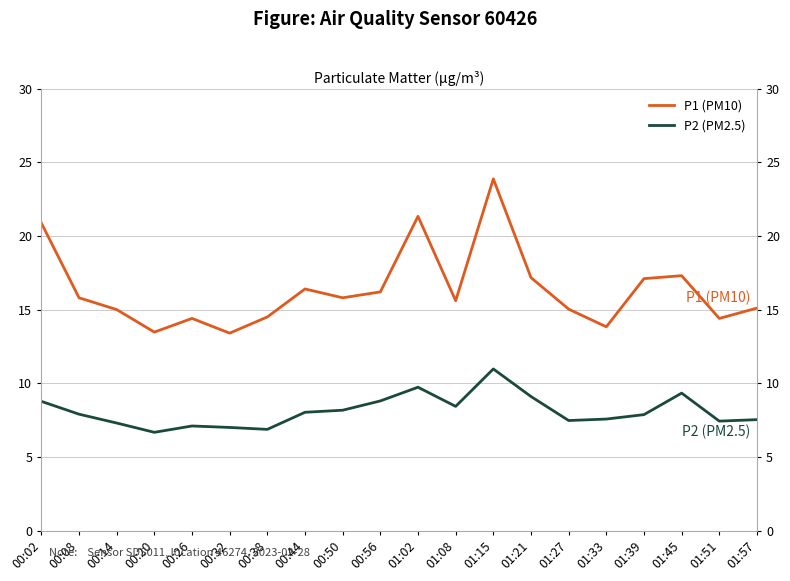

Rank the categories by P2 (PM2.5) value from lowest to highest.

00:20, 00:38, 00:32, 00:26, 00:14, 01:51, 01:27, 01:57, 01:33, 01:39, 00:08, 00:44, 00:50, 01:08, 00:02, 00:56, 01:21, 01:45, 01:02, 01:15